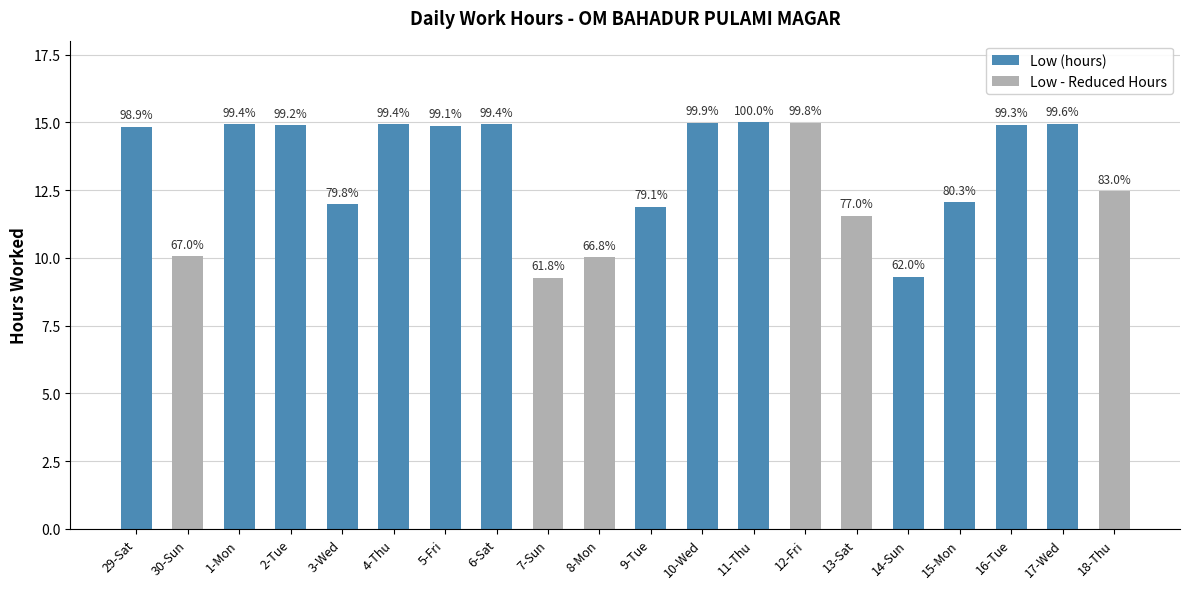

Between 12-Fri and 18-Thu, which is larger?

12-Fri